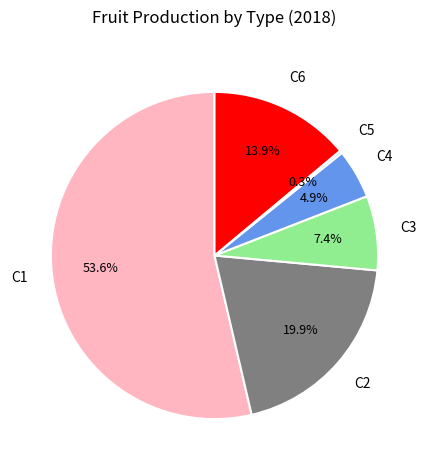

Is there any slice that represents more than half of the pie?

Yes